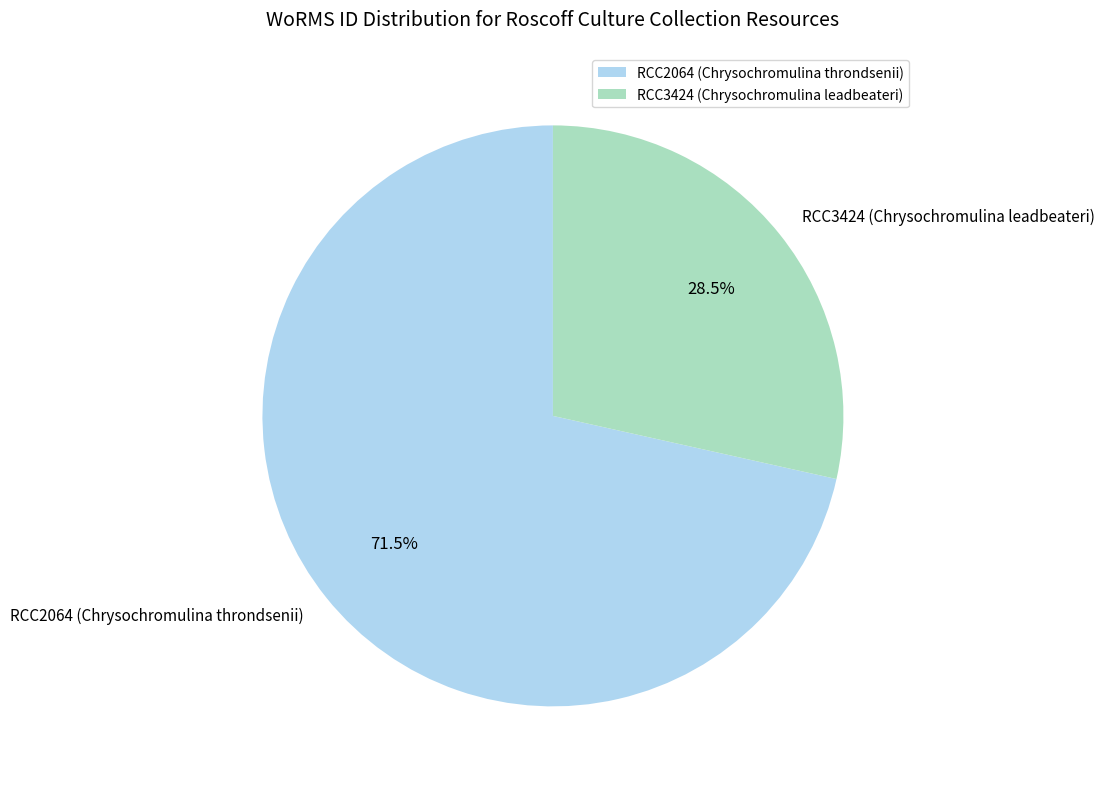

Approximately how many times larger is the value at RCC2064 (Chrysochromulina throndsenii) compared to RCC3424 (Chrysochromulina leadbeateri)?

2.5